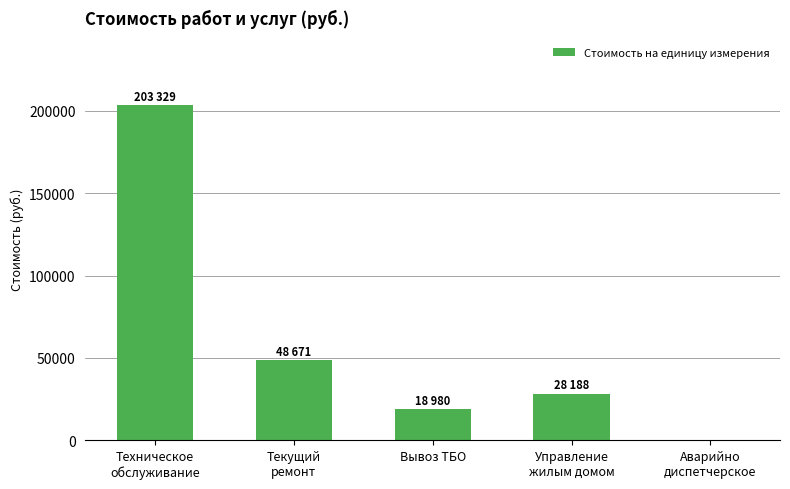

Are the bars horizontal?

No